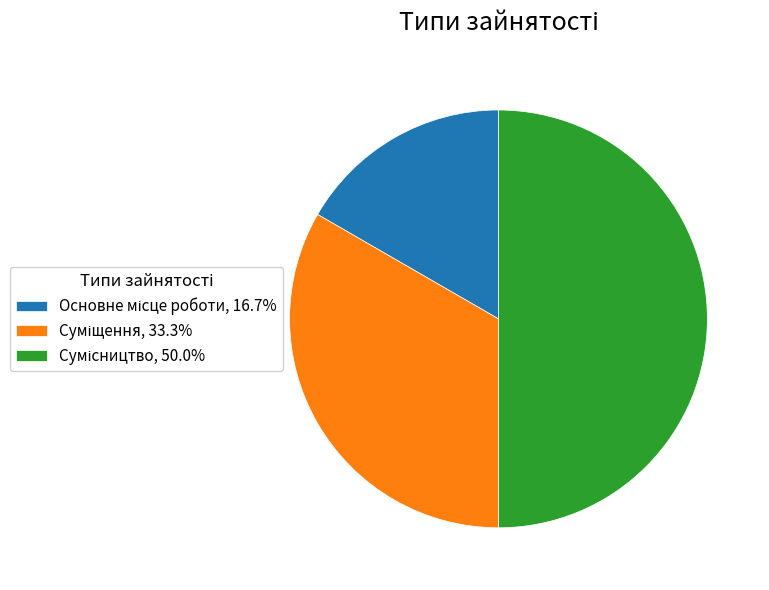

Which slice is the largest?

Сумісництво